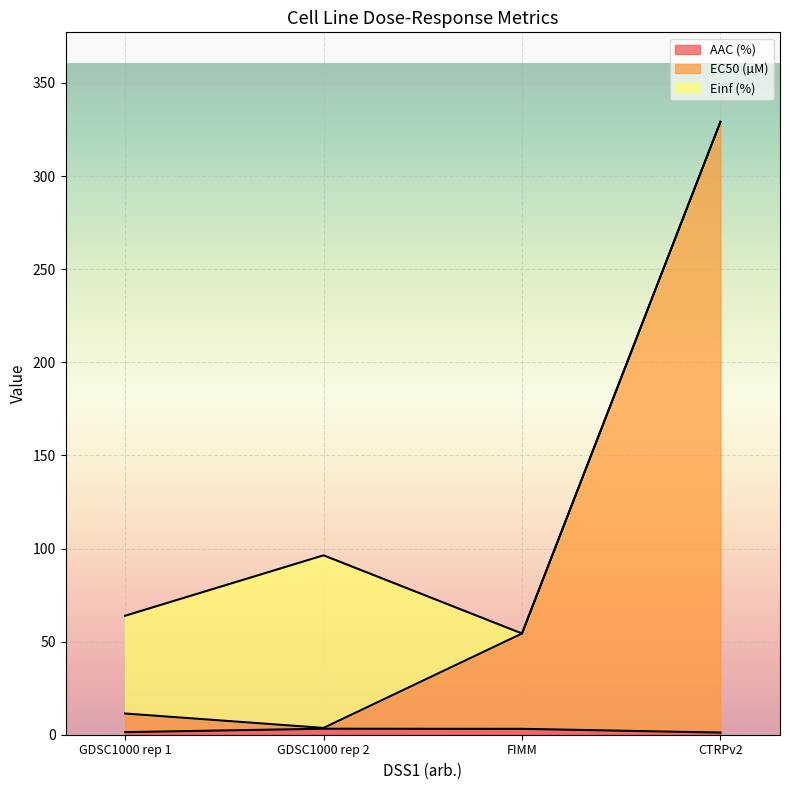

What is the difference between the EC50 (µM) values at CTRPv2 and FIMM?

274.8